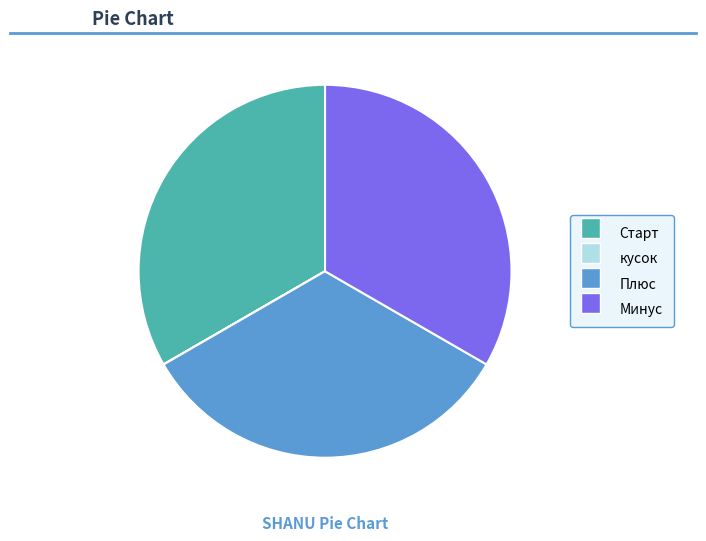

Does Старт represent more than half of the total?

No